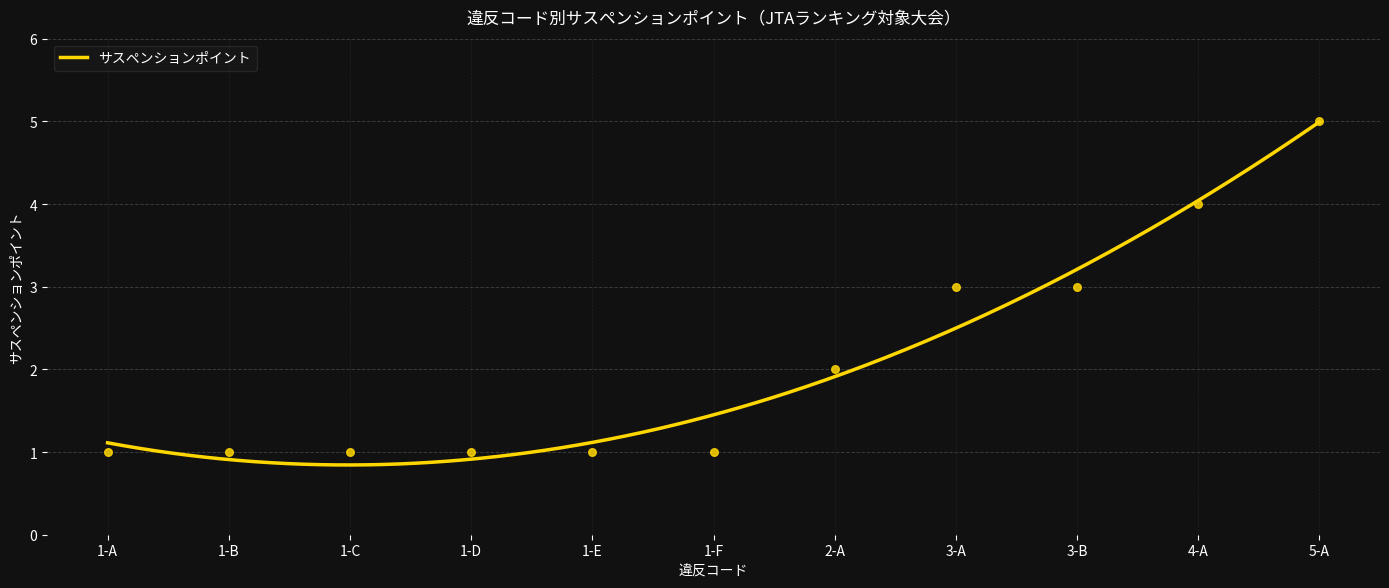

Approximately how many times larger is the value at 4-A compared to 3-A?

1.3